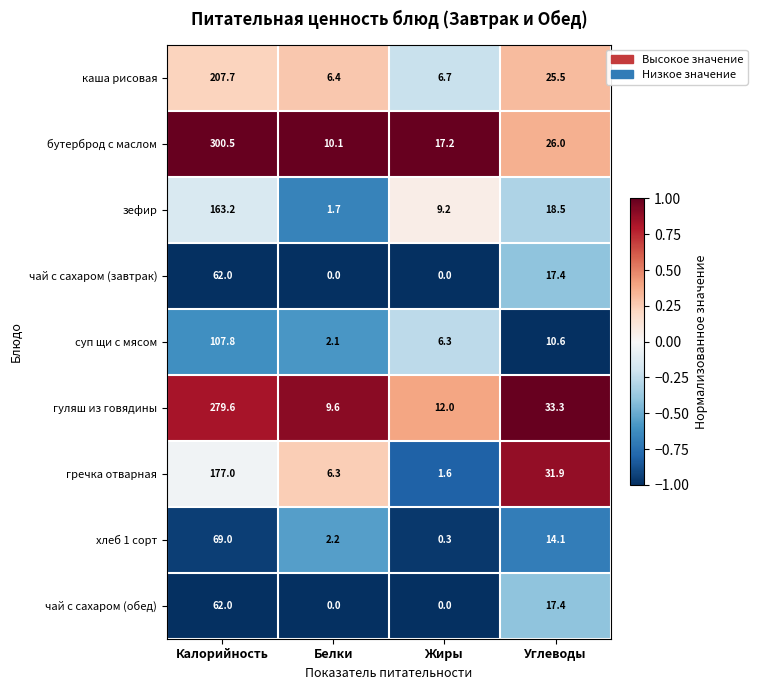

Is it true that суп щи с мясом equals 3.1 at Жиры?

False